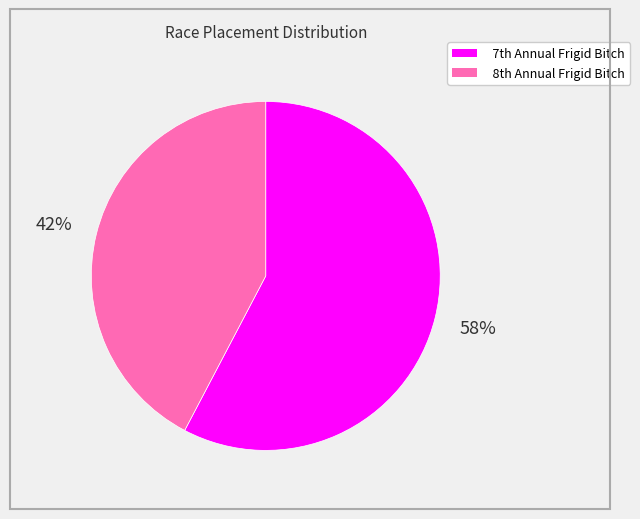

Which slice is the largest?

7th Annual Frigid Bitch